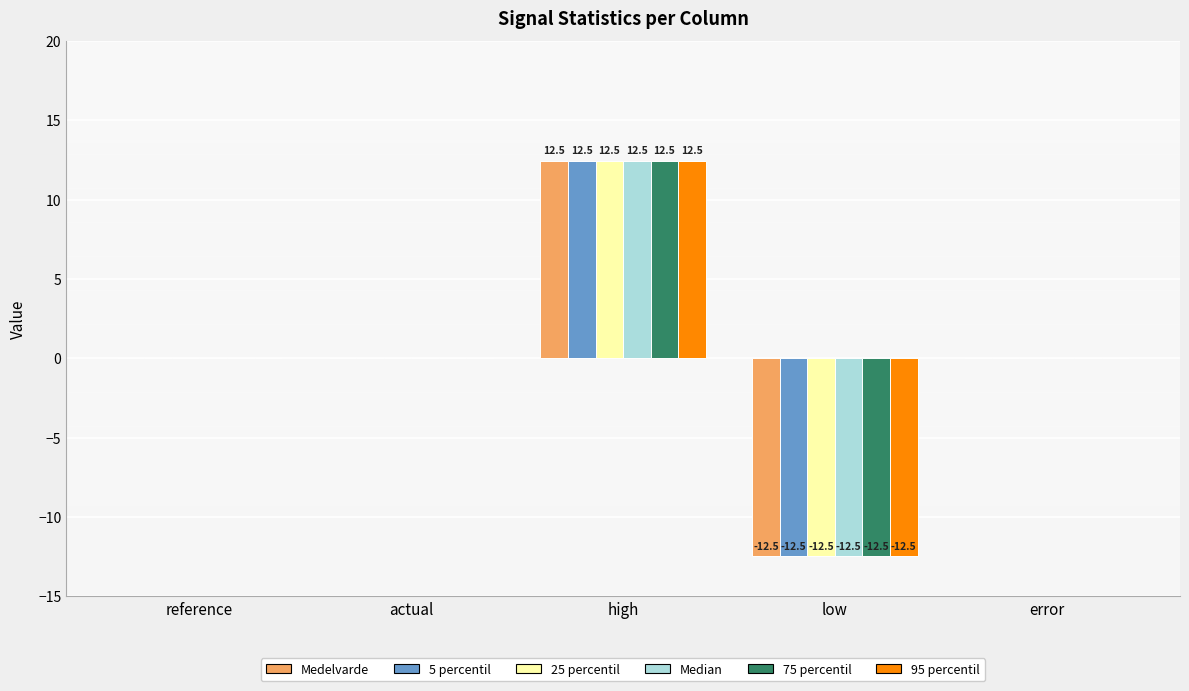

Reading left to right, transcribe all the data shown in this chart.

Medelvarde: reference=0.0	actual=0.0	high=12.5	low=-12.5	error=0.0
5 percentil: reference=0.0	actual=0.0	high=12.5	low=-12.5	error=0.0
25 percentil: reference=0.0	actual=0.0	high=12.5	low=-12.5	error=0.0
Median: reference=0.0	actual=0.0	high=12.5	low=-12.5	error=0.0
75 percentil: reference=0.0	actual=0.0	high=12.5	low=-12.5	error=0.0
95 percentil: reference=0.0	actual=0.0	high=12.5	low=-12.5	error=0.0